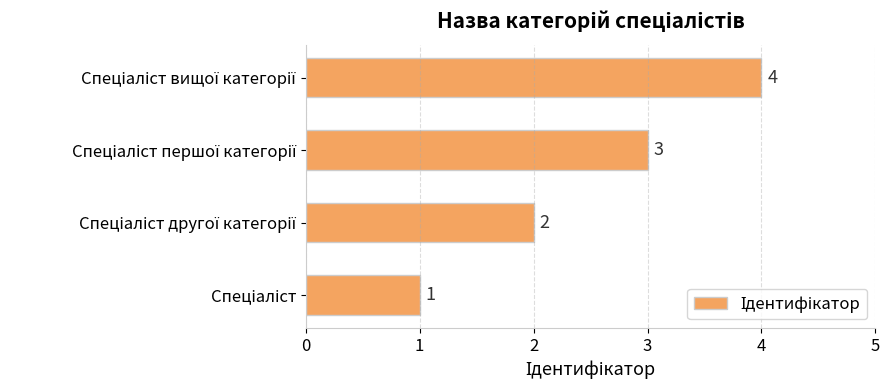

What is the greatest value displayed?

4